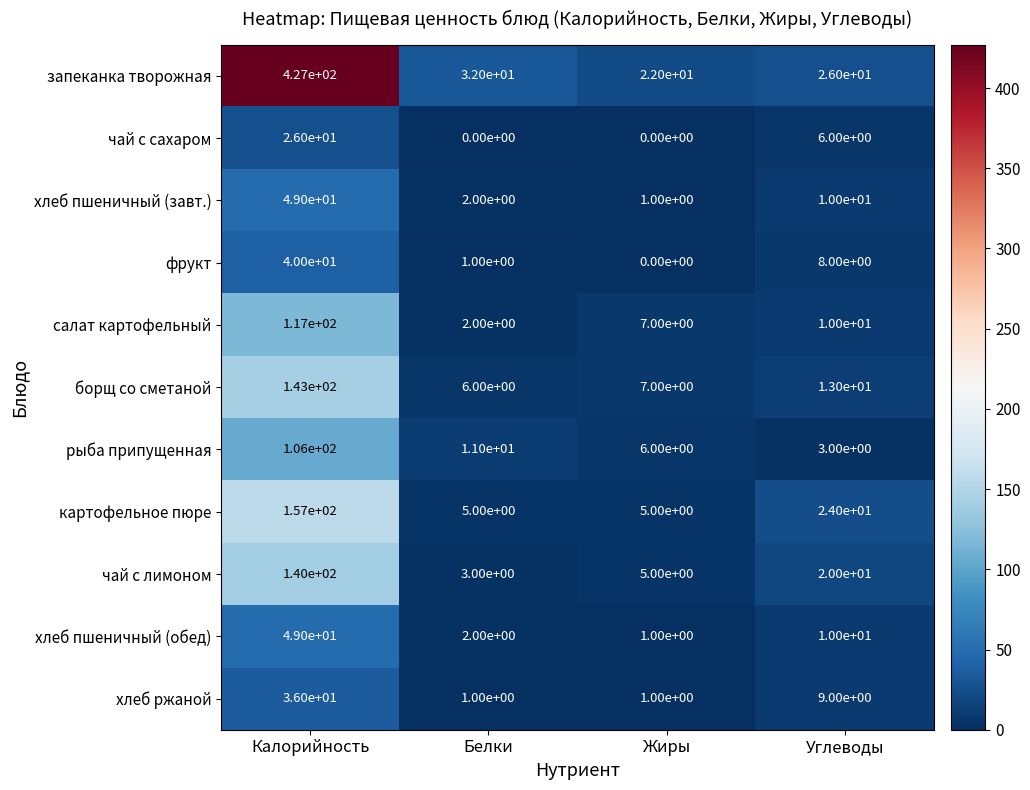

Is it true that хлеб пшеничный (завт.) equals 1 at Жиры?

True